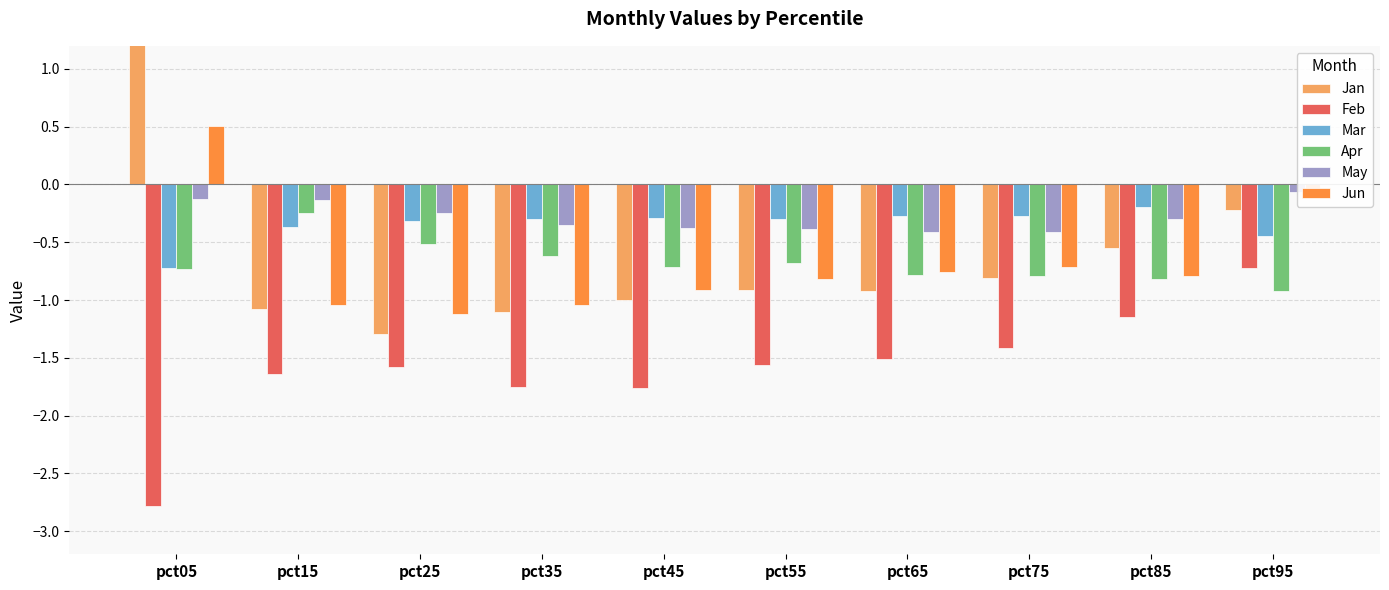

List the labels in order of Apr value, largest first.

pct15, pct25, pct35, pct55, pct45, pct05, pct65, pct75, pct85, pct95